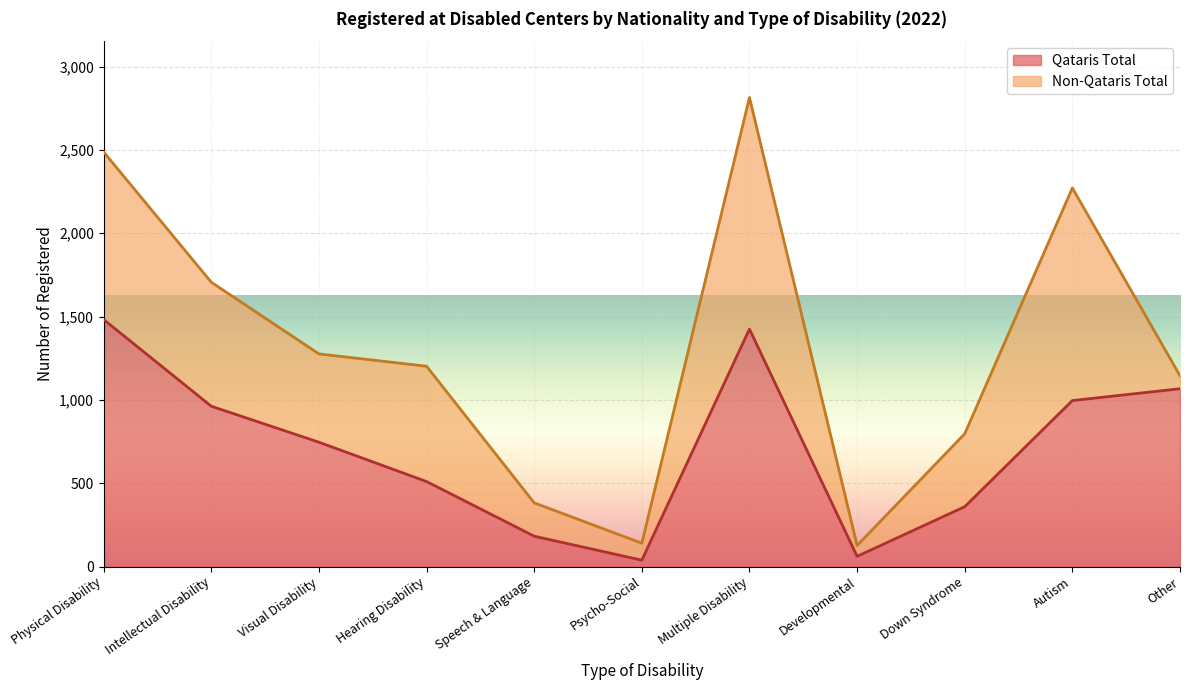

What is the value of the 3rd point from the left?

746